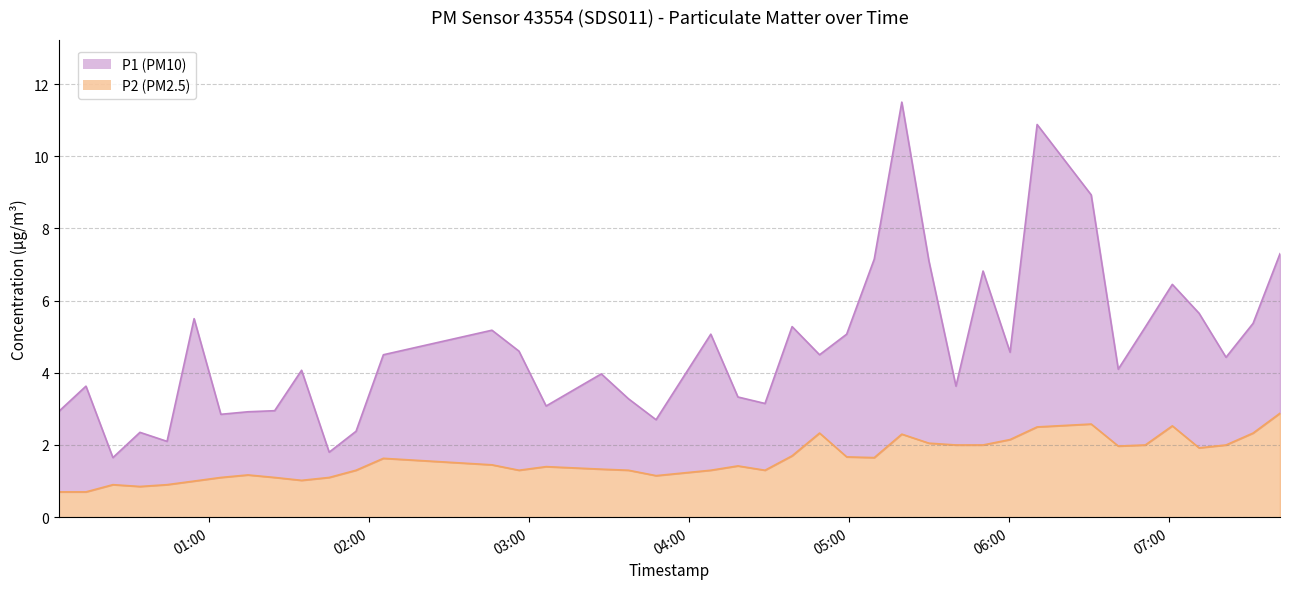

How many interior local valleys does the P2 series have?

8